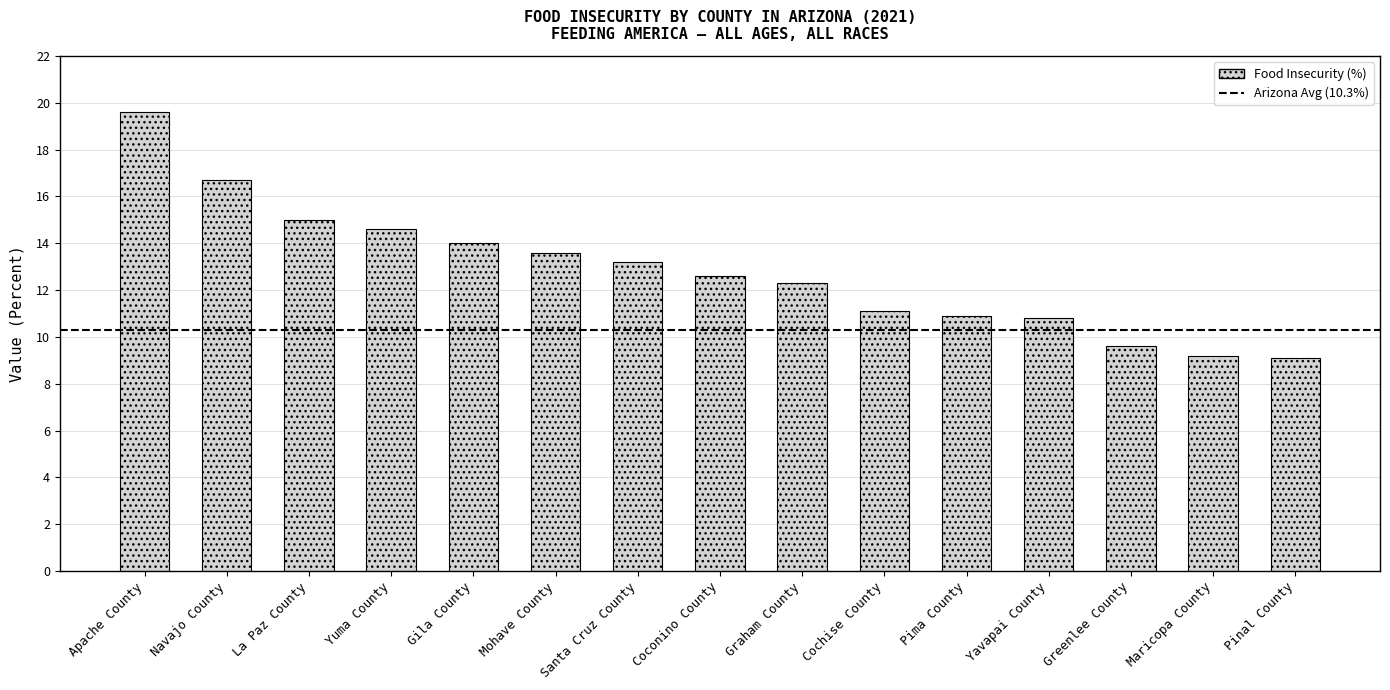

What is the label of the 1st bar from the left?

Apache County